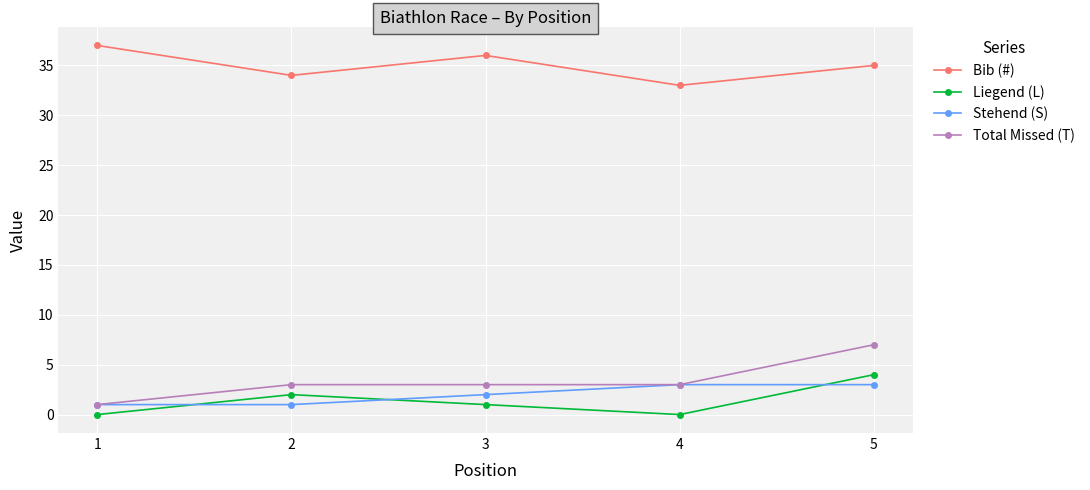

True or false: Stehend (S) has a value of 1 at 5.

False